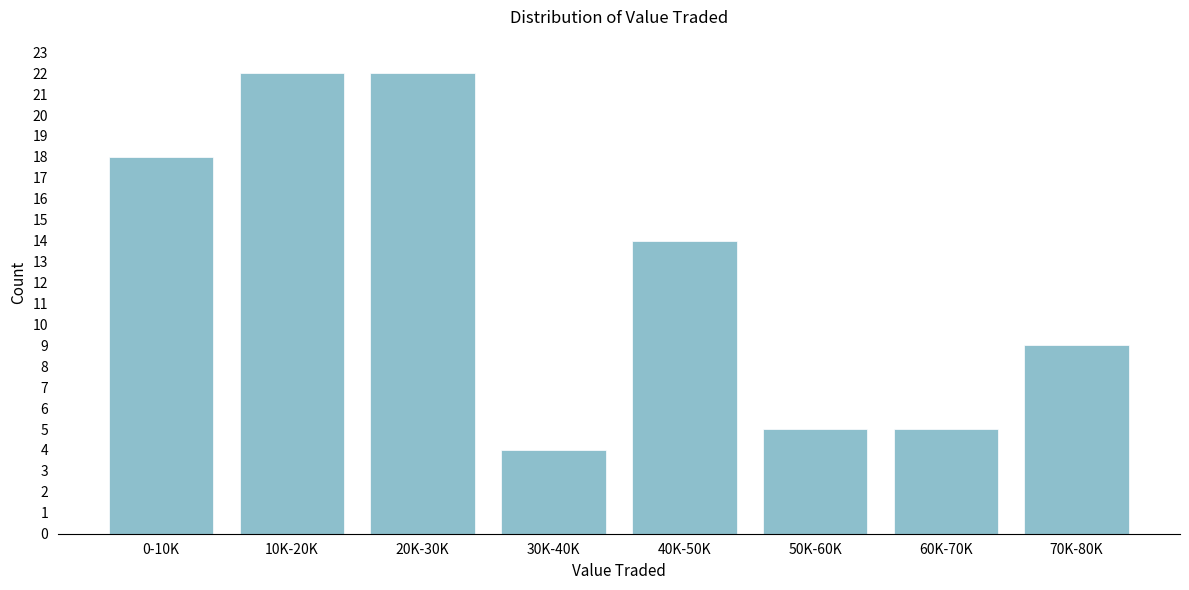

Reading left to right, extract all data points from this chart.

18	22	22	4	14	5	5	9